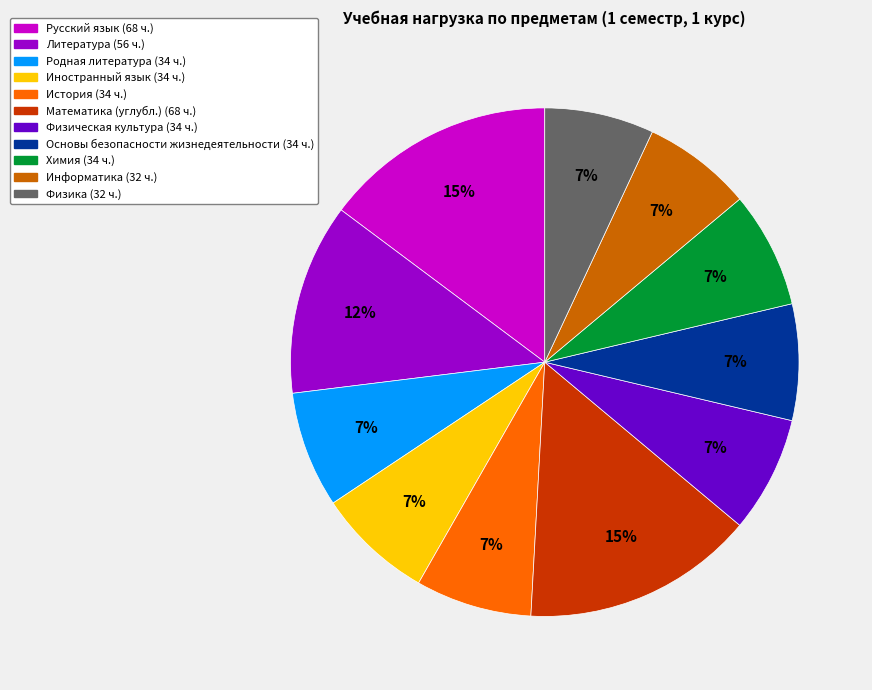

Count the number of slices in the pie.

11